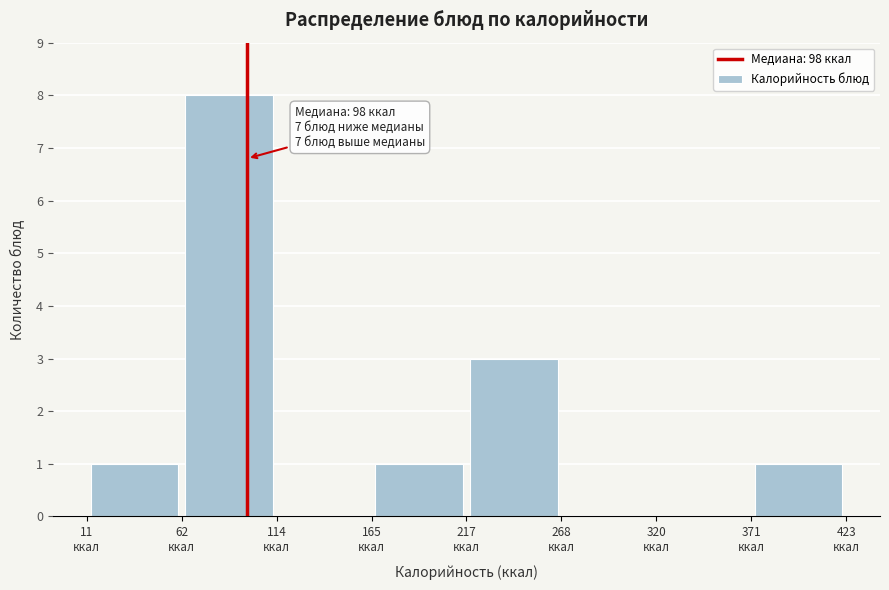

Which range on the x-axis has the tallest bar?

60 to 110